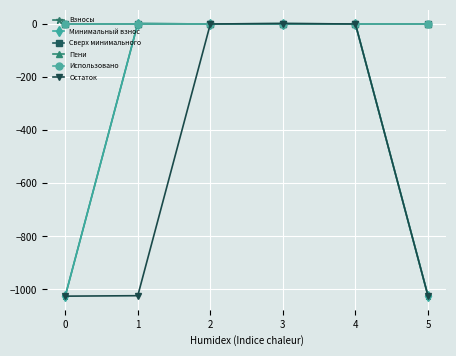

What is the difference between the highest and lowest values at 5?

1023.3